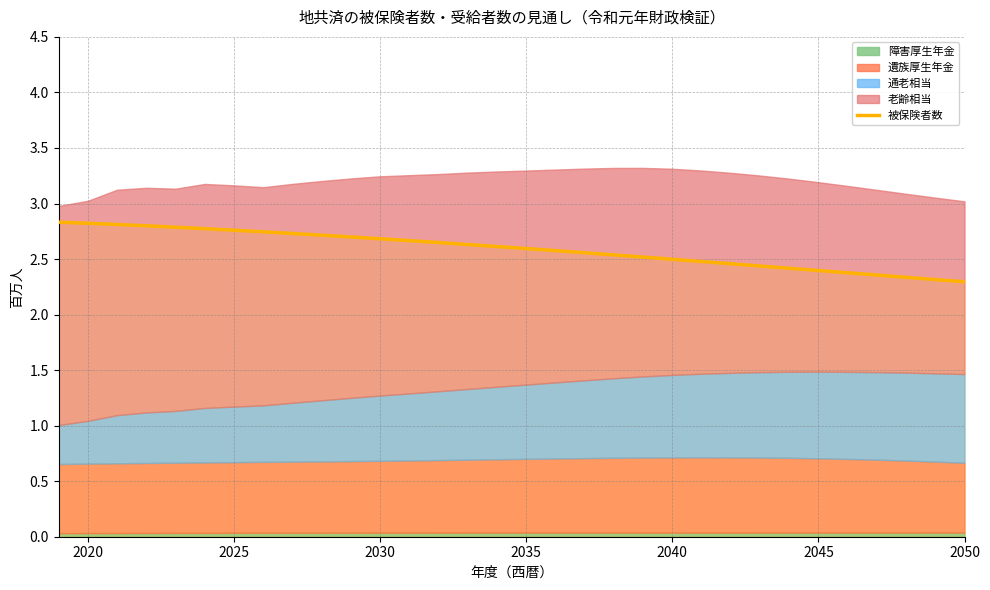

What is the minimum value for 被保険者数?

2.3